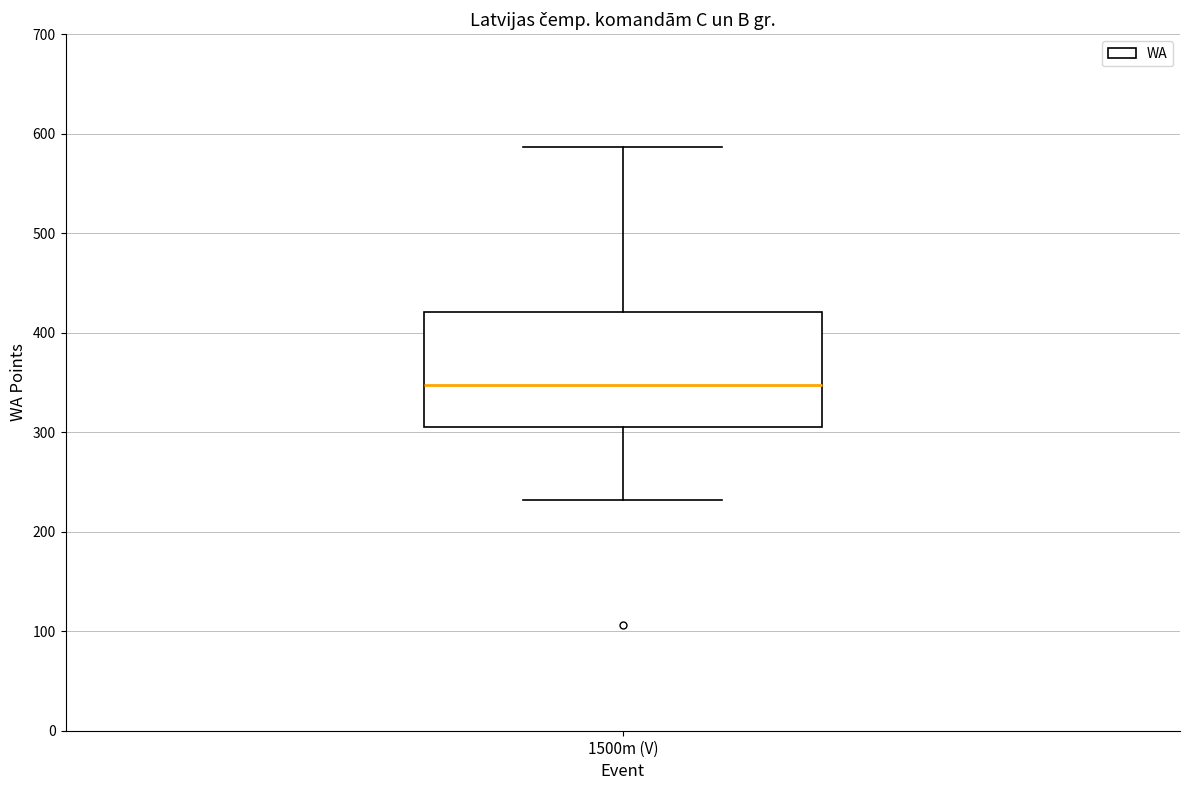

Transcribe this box plot: give where the median line is, the range the box spans, and where the two whiskers end, as read against the y-axis. The values are not printed on the chart, so give them approximately, as read against the axis.

median 350, box 310 to 420, whiskers 230 to 590